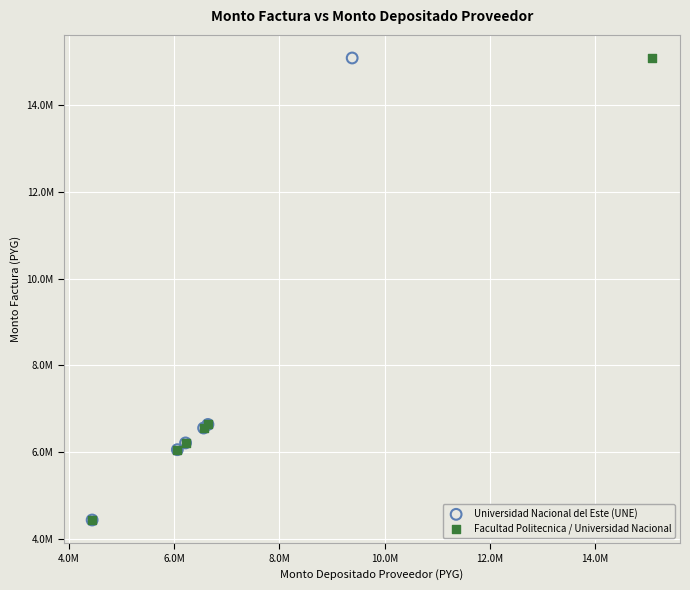

What are all the series names shown in the legend?

Universidad Nacional del Este (UNE), Facultad Politecnica / Universidad Nacional